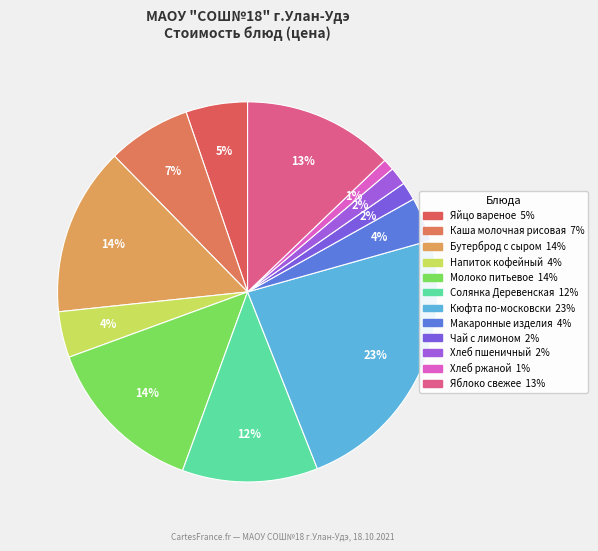

Which category has the biggest portion of the pie?

Кюфта по-московски